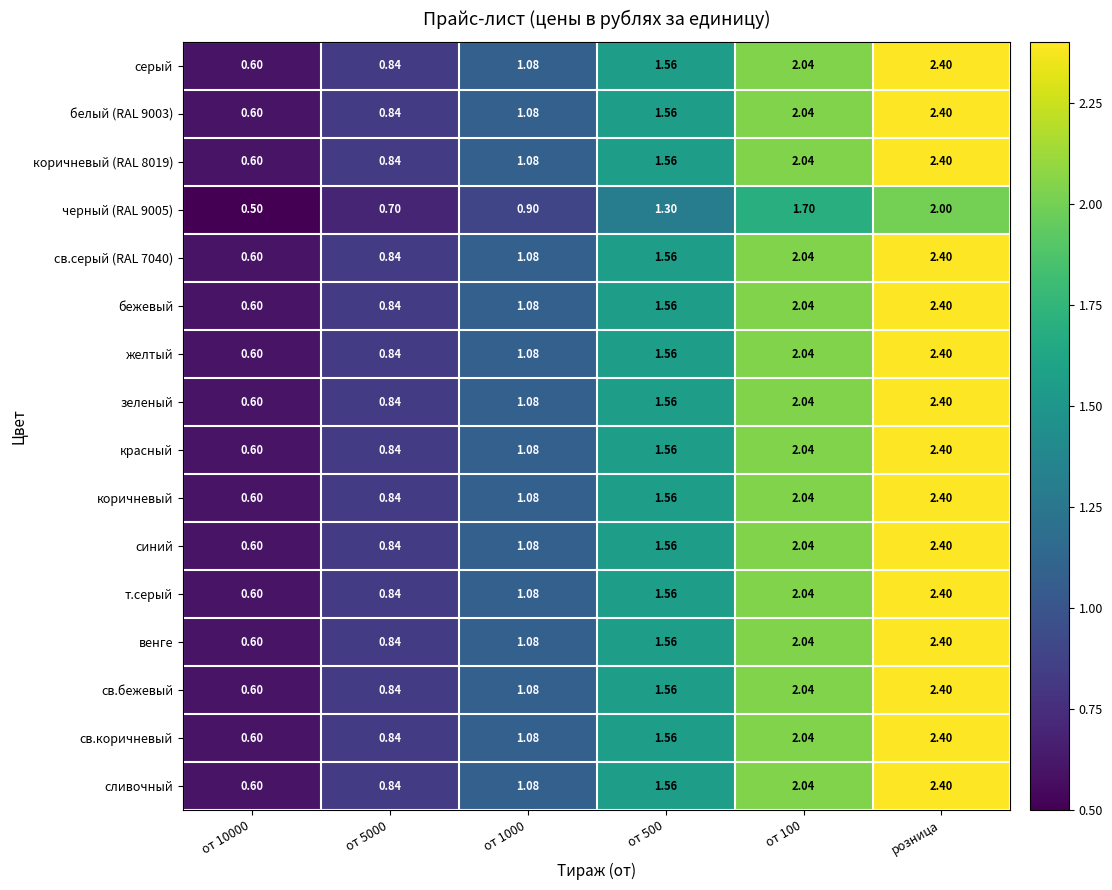

At which category is the sum across all series the highest?

розница